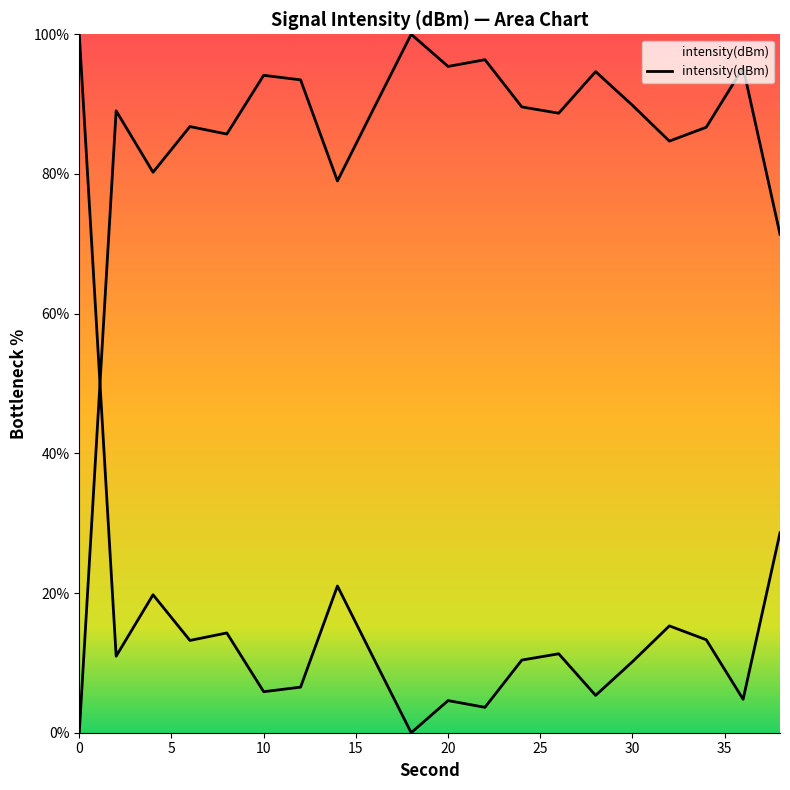

Is it true that the value at 38 is 71.4?

True